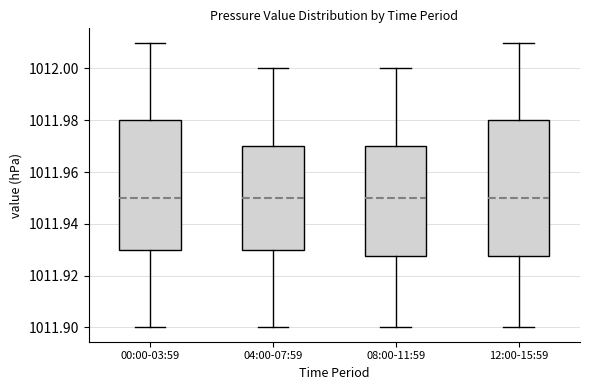

Reading left to right, read every box against the y-axis: the position of its median line, the range the box covers, and the ends of its whiskers. The values are not printed on the chart, so give them approximately, as read against the axis.

00:00-03:59: median 1011.950, box 1011.930 to 1011.980, whiskers 1011.900 to 1012.010
04:00-07:59: median 1011.950, box 1011.930 to 1011.970, whiskers 1011.900 to 1012.000
08:00-11:59: median 1011.950, box 1011.928 to 1011.970, whiskers 1011.900 to 1012.000
12:00-15:59: median 1011.950, box 1011.928 to 1011.980, whiskers 1011.900 to 1012.010